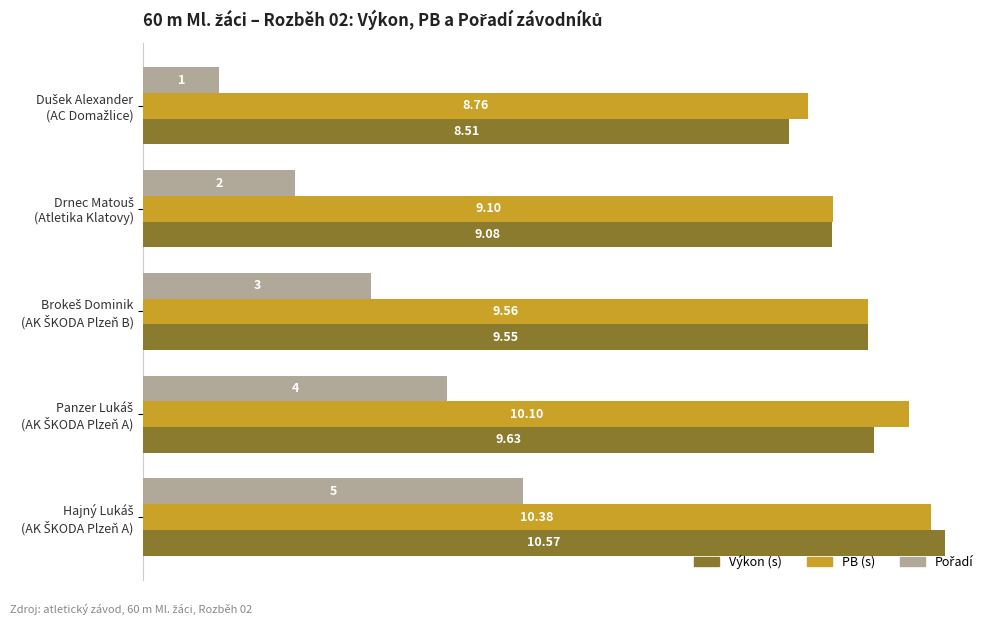

What is the difference between the maximum and second lowest values in the PB (s) series?

1.3